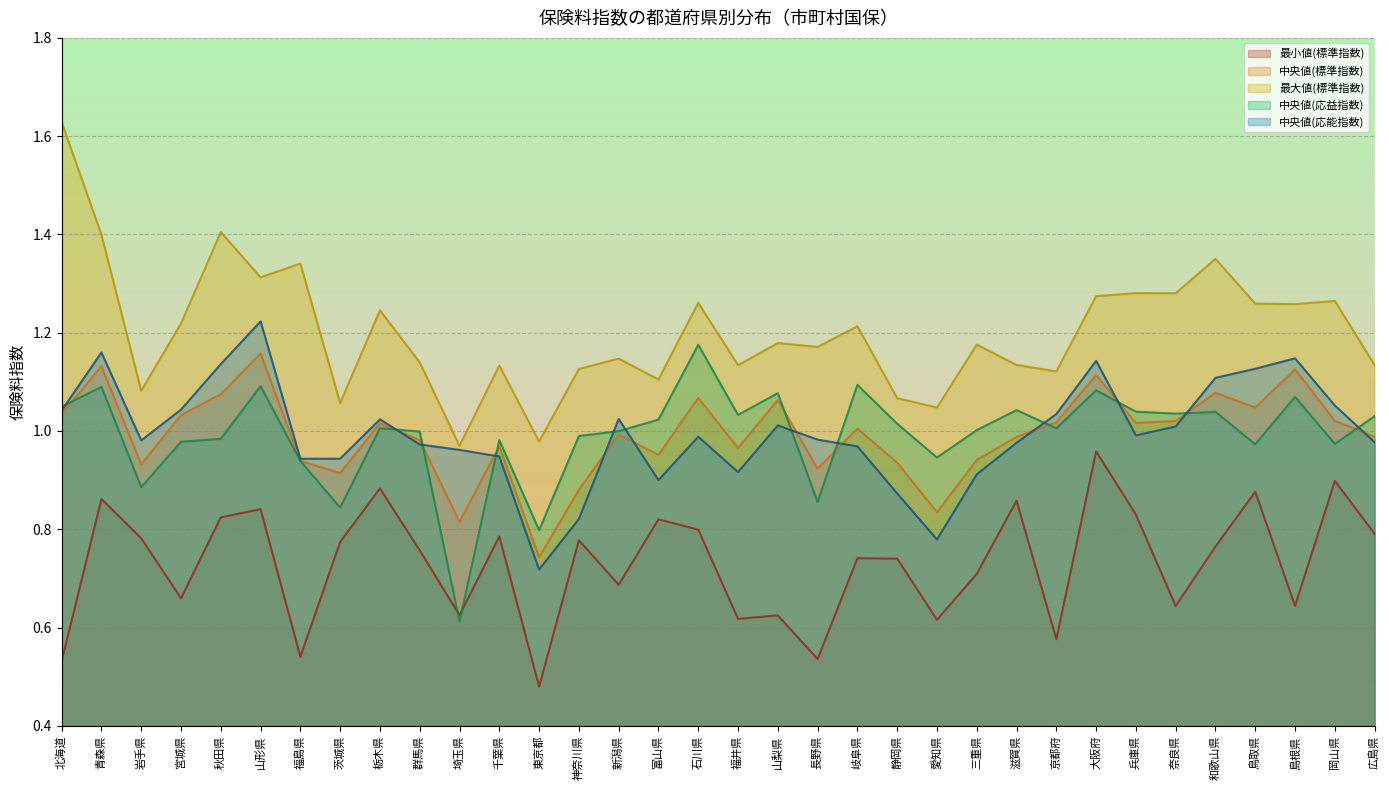

What is the difference between the second highest and minimum values in the 最小値(標準指数) series?

0.4